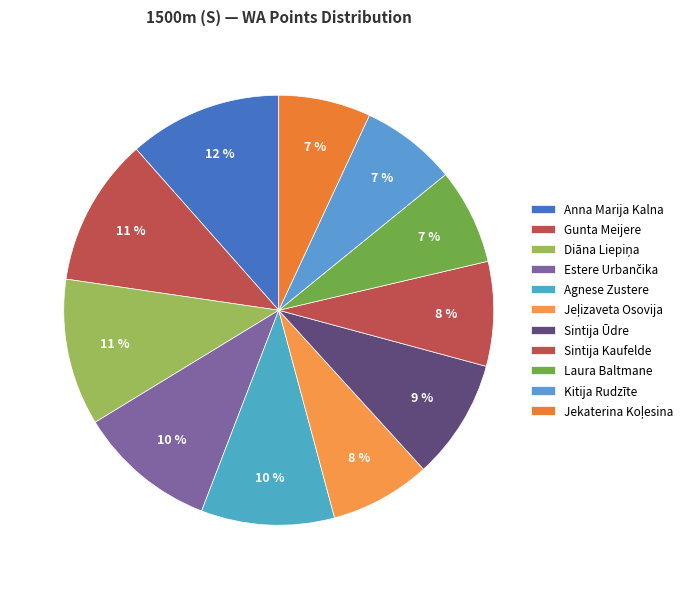

Is there any slice that represents more than half of the pie?

No